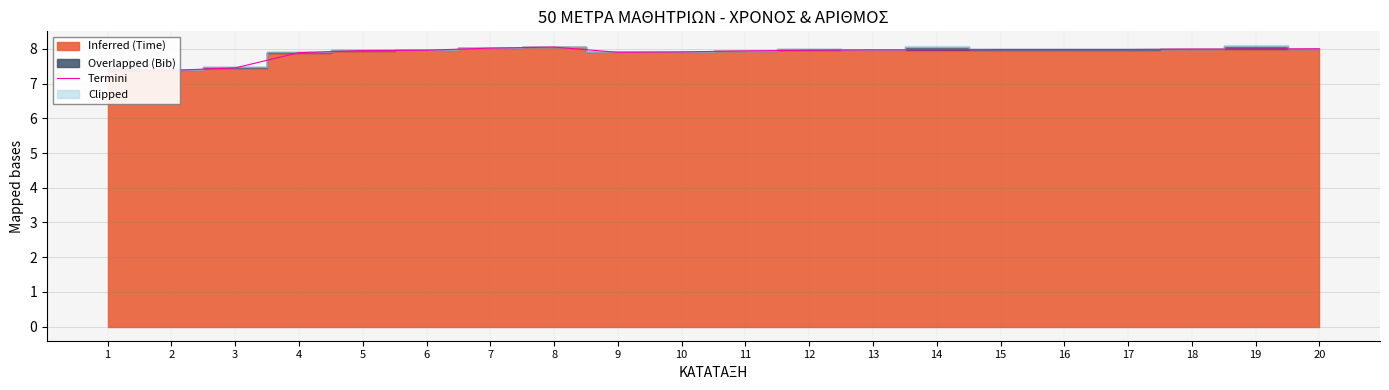

Reading left to right, list all the values displayed in this chart.

7.4	7.4	7.5	7.9	8.0	8.0	8.0	8.1	7.9	7.9	7.9	8.0	8.0	8.0	8.0	8.0	8.0	8.0	8.0	8.0